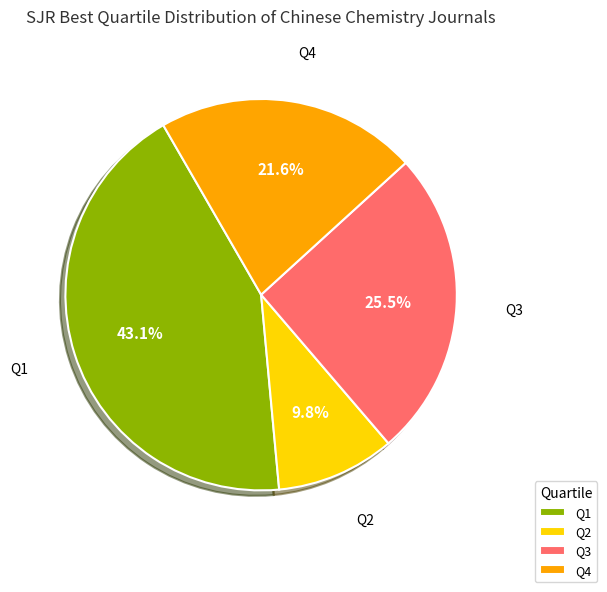

To the nearest percent, what is the combined percentage of Q4 and Q2?

31%